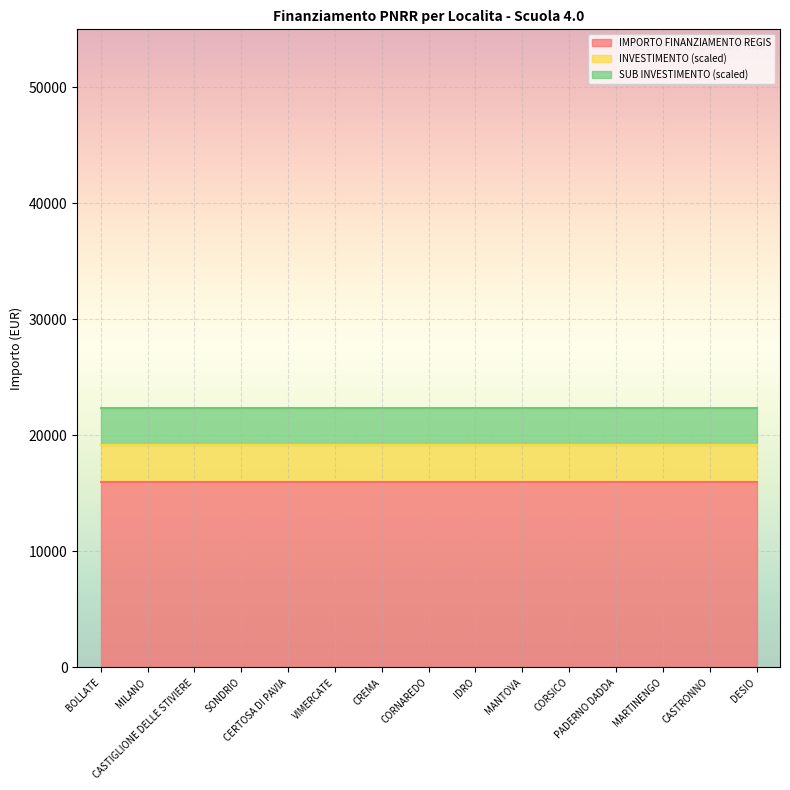

Reading left to right, list all the values displayed in this chart.

INVESTIMENTO: BOLLATE=3.2	MILANO=3.2	CASTIGLIONE DELLE STIVIERE=3.2	SONDRIO=3.2	CERTOSA DI PAVIA=3.2	VIMERCATE=3.2	CREMA=3.2	CORNAREDO=3.2	IDRO=3.2	MANTOVA=3.2	CORSICO=3.2	PADERNO DADDA=3.2	MARTINENGO=3.2	CASTRONNO=3.2	DESIO=3.2
SUB INVESTIMENTO: BOLLATE=3.2	MILANO=3.2	CASTIGLIONE DELLE STIVIERE=3.2	SONDRIO=3.2	CERTOSA DI PAVIA=3.2	VIMERCATE=3.2	CREMA=3.2	CORNAREDO=3.2	IDRO=3.2	MANTOVA=3.2	CORSICO=3.2	PADERNO DADDA=3.2	MARTINENGO=3.2	CASTRONNO=3.2	DESIO=3.2
IMPORTO FINANZIAMENTO REGIS: BOLLATE=16000.0	MILANO=16000.0	CASTIGLIONE DELLE STIVIERE=16000.0	SONDRIO=16000.0	CERTOSA DI PAVIA=16000.0	VIMERCATE=16000.0	CREMA=16000.0	CORNAREDO=16000.0	IDRO=16000.0	MANTOVA=16000.0	CORSICO=16000.0	PADERNO DADDA=16000.0	MARTINENGO=16000.0	CASTRONNO=16000.0	DESIO=16000.0